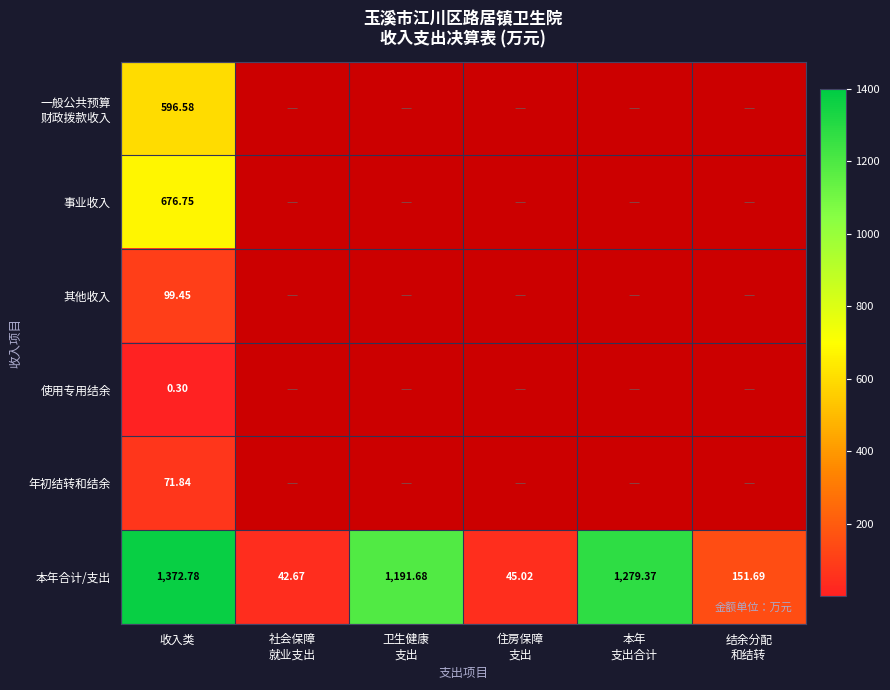

At how many categories does at least one series exceed 386?

3